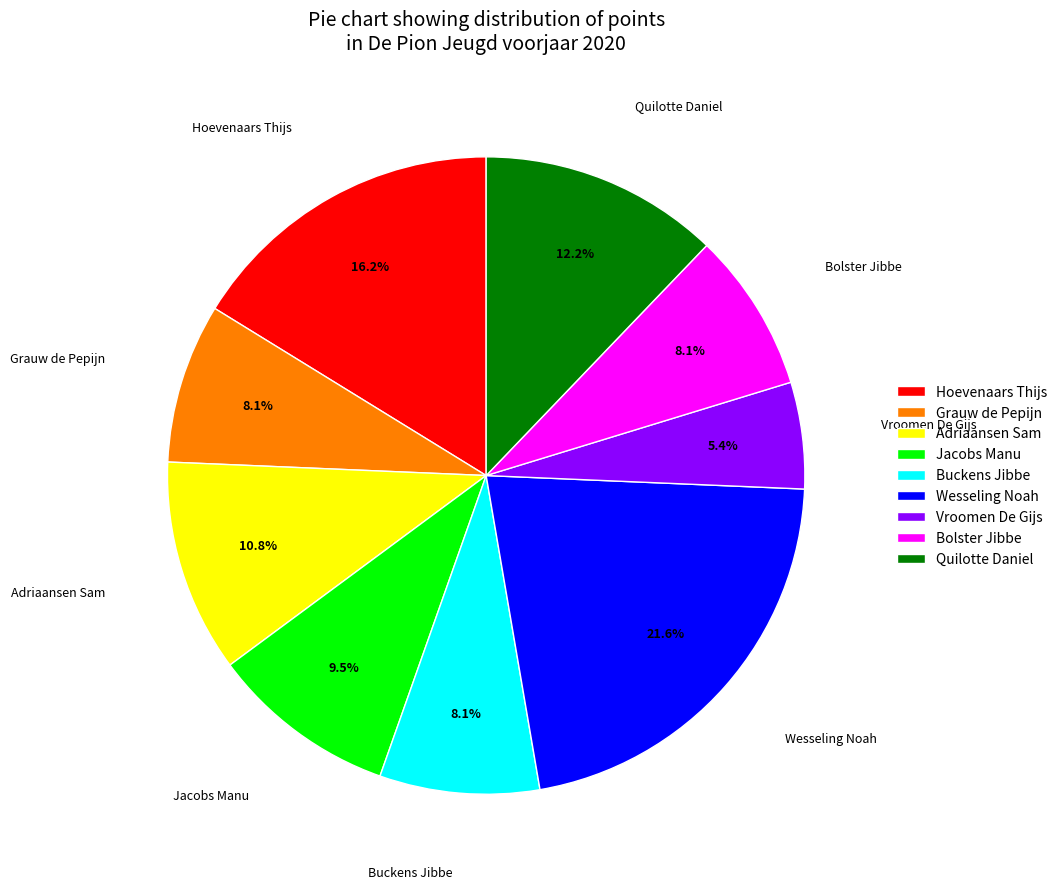

Approximately how many times larger is the value at Vroomen De Gijs compared to Wesseling Noah?

0.2